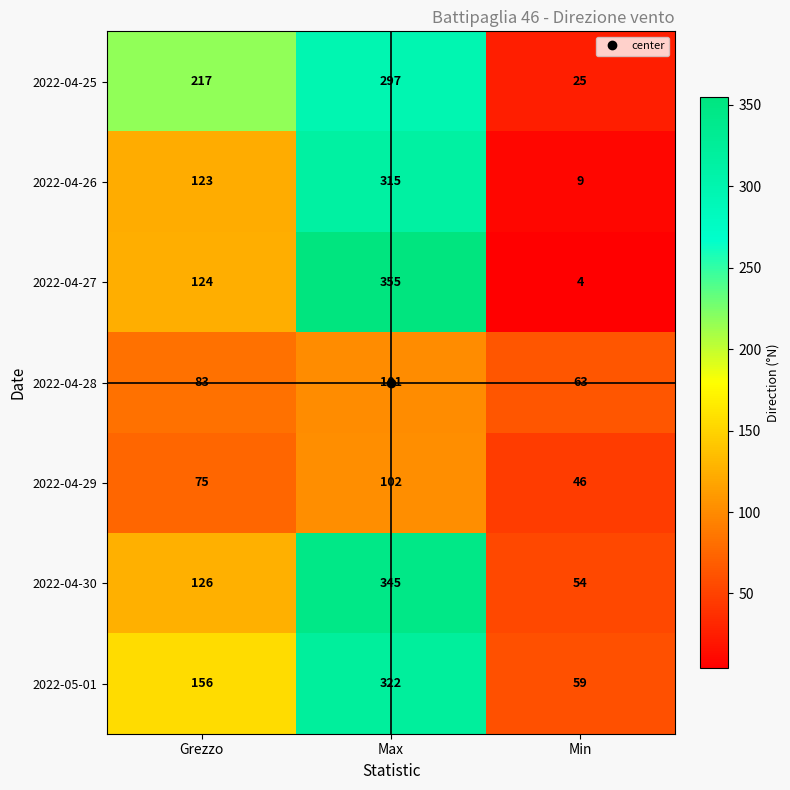

What is the sum of the 2022-04-28 values at Min and Max?

164